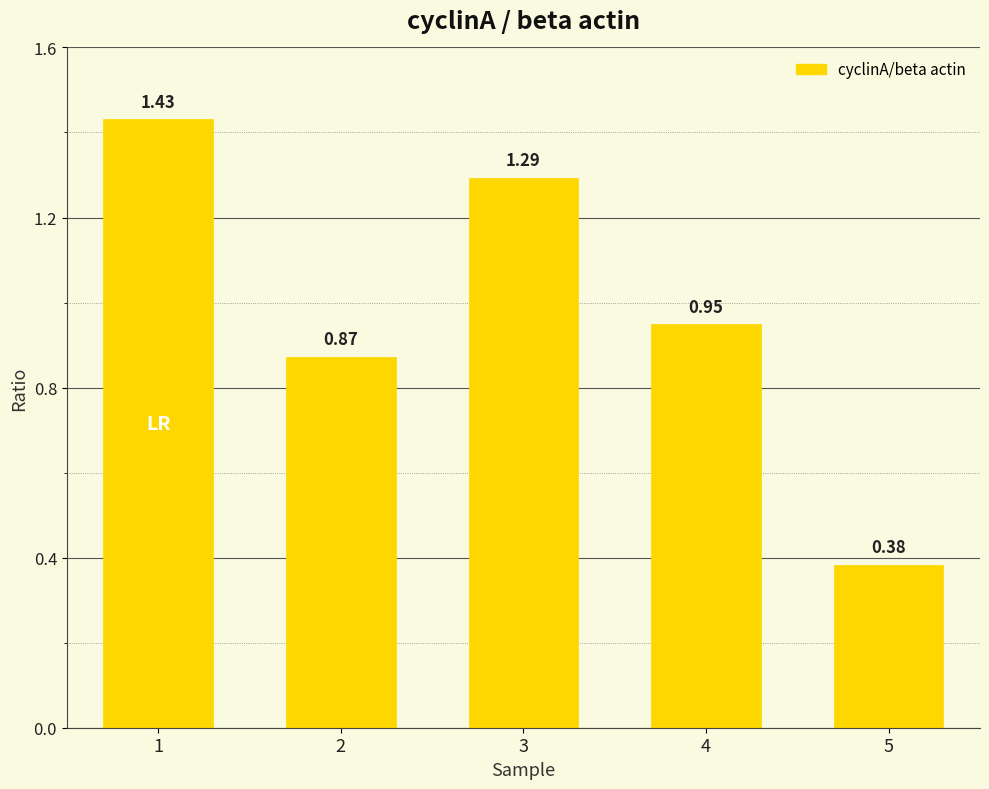

How many series are shown in this chart?

1